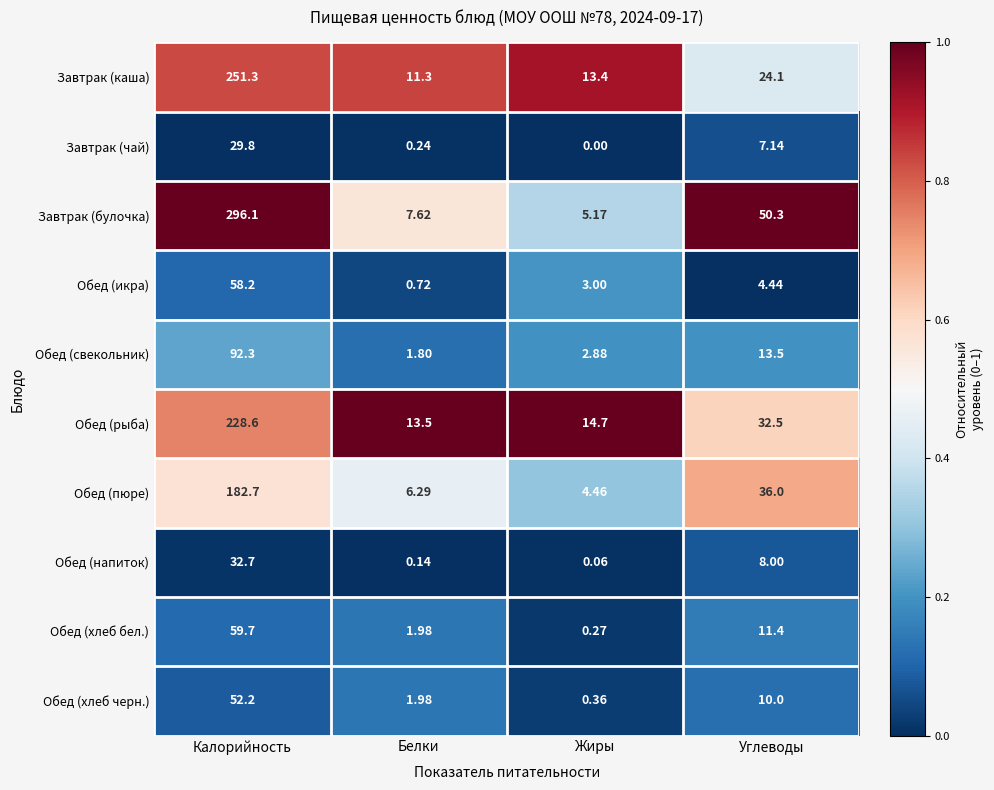

What is the difference between the highest and lowest values at Жиры?

14.7